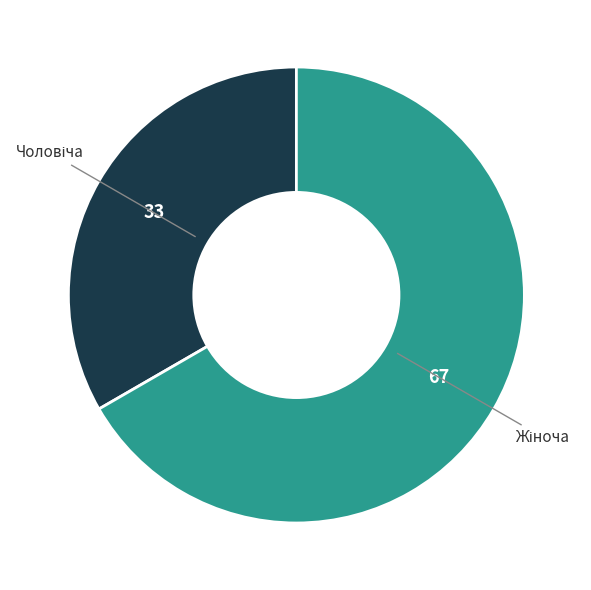

Is there any slice that represents more than half of the pie?

Yes